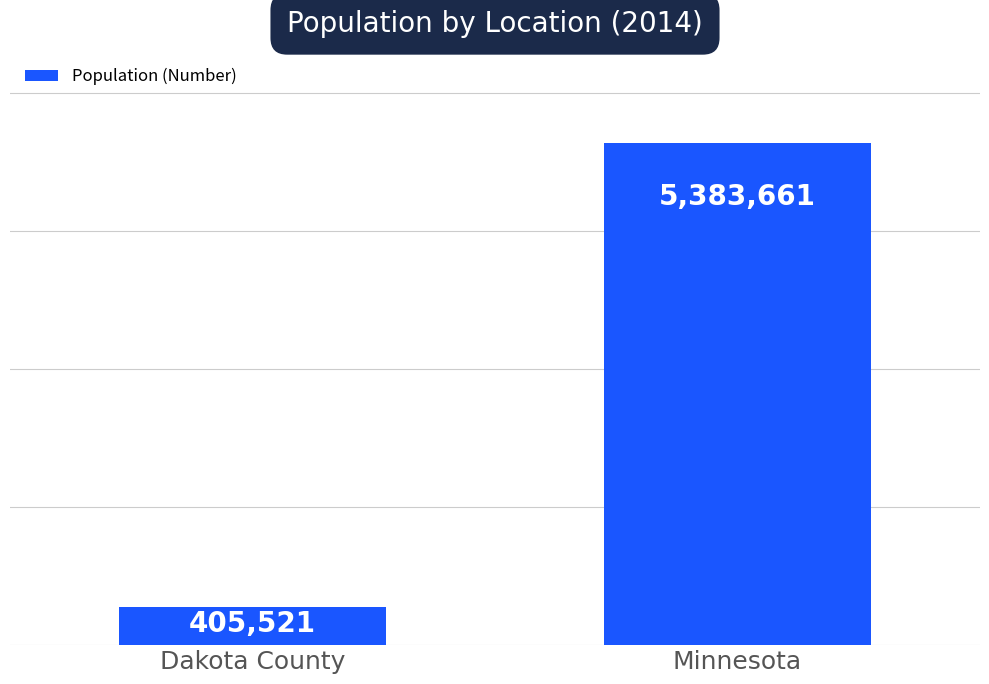

What is the sum of all values?

5789182